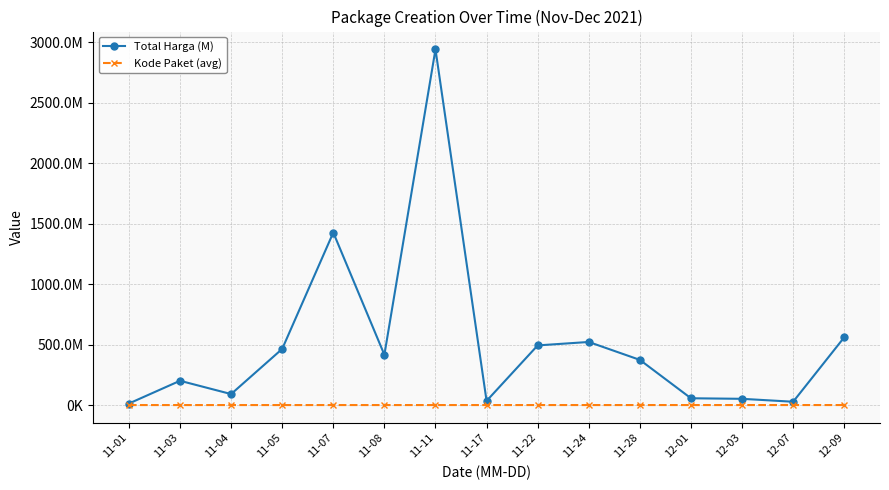

Where is Total Harga (M) nearest to the value 1476375370?

11-07